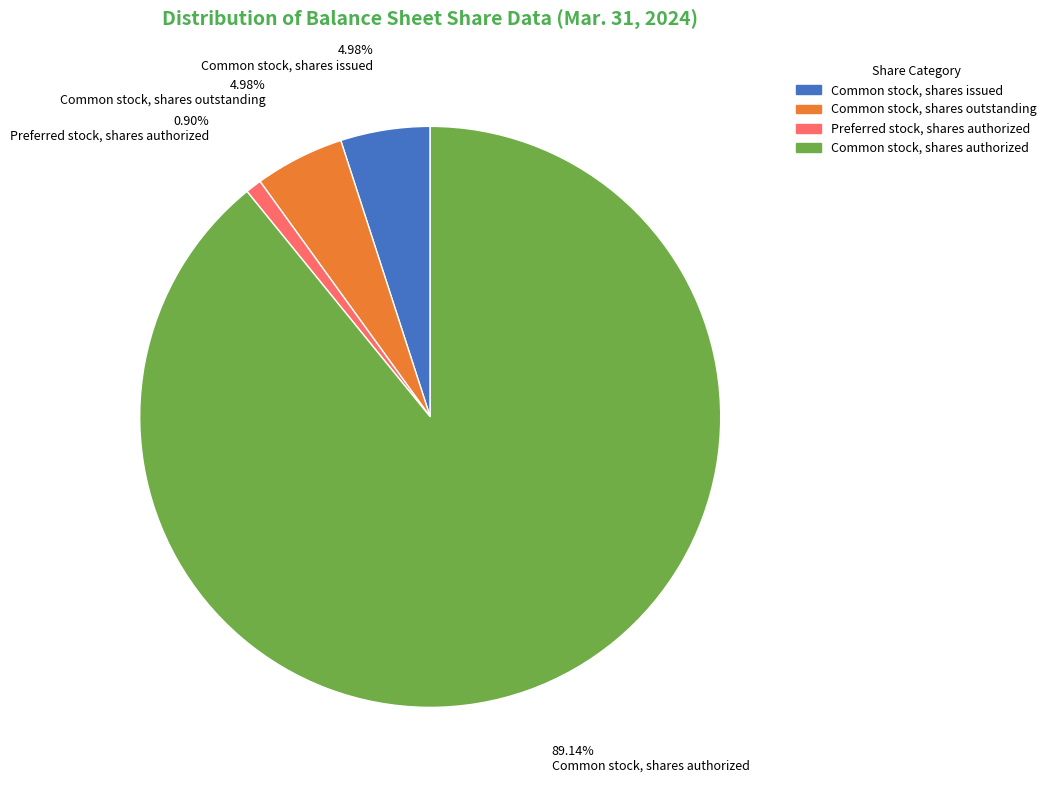

How many segments does this pie chart have?

4